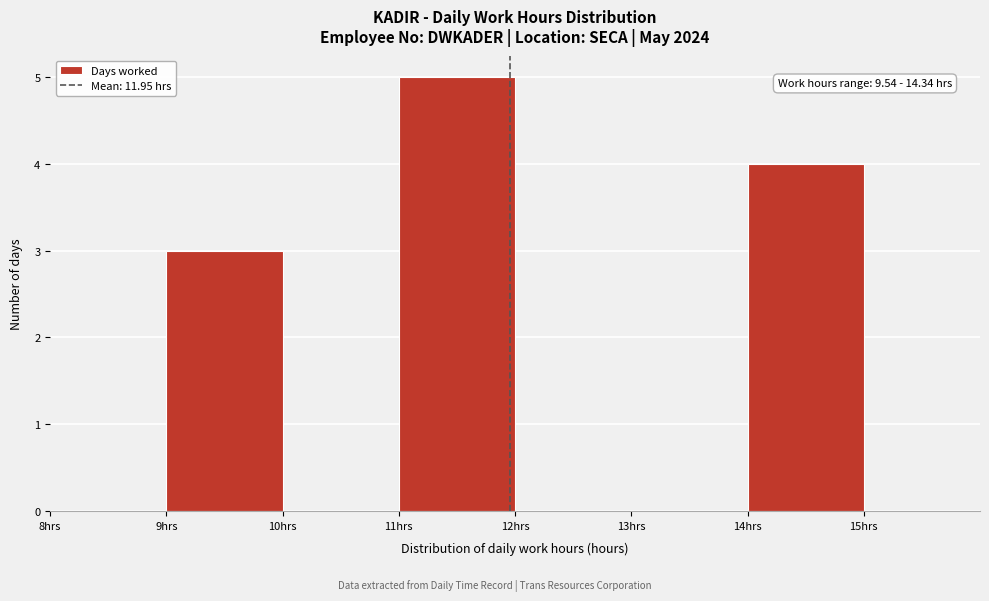

Which range on the x-axis has the tallest bar?

11 to 12